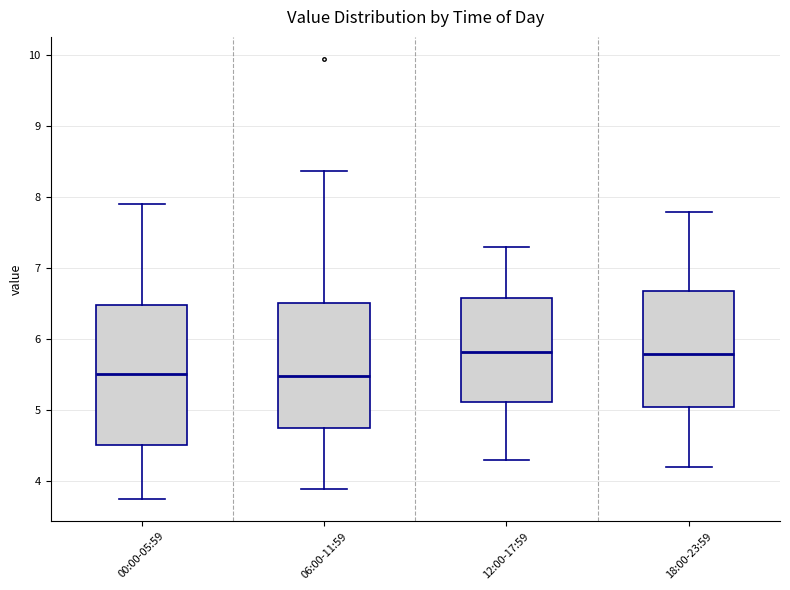

Reading left to right, transcribe this box plot: for each box, give where its median line is, the range the box spans, and where its two whiskers end, as read against the y-axis. The values are not printed on the chart, so give them approximately, as read against the axis.

00:00-05:59: median 5.5, box 4.5 to 6.5, whiskers 3.8 to 7.9
06:00-11:59: median 5.5, box 4.8 to 6.5, whiskers 3.9 to 8.4
12:00-17:59: median 5.8, box 5.1 to 6.6, whiskers 4.3 to 7.3
18:00-23:59: median 5.8, box 5.1 to 6.7, whiskers 4.2 to 7.8